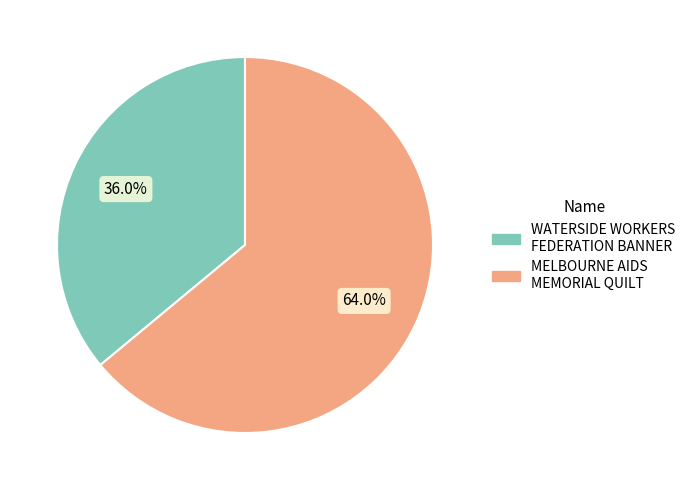

Between WATERSIDE WORKERS FEDERATION BANNER and MELBOURNE AIDS MEMORIAL QUILT, which is larger?

MELBOURNE AIDS MEMORIAL QUILT